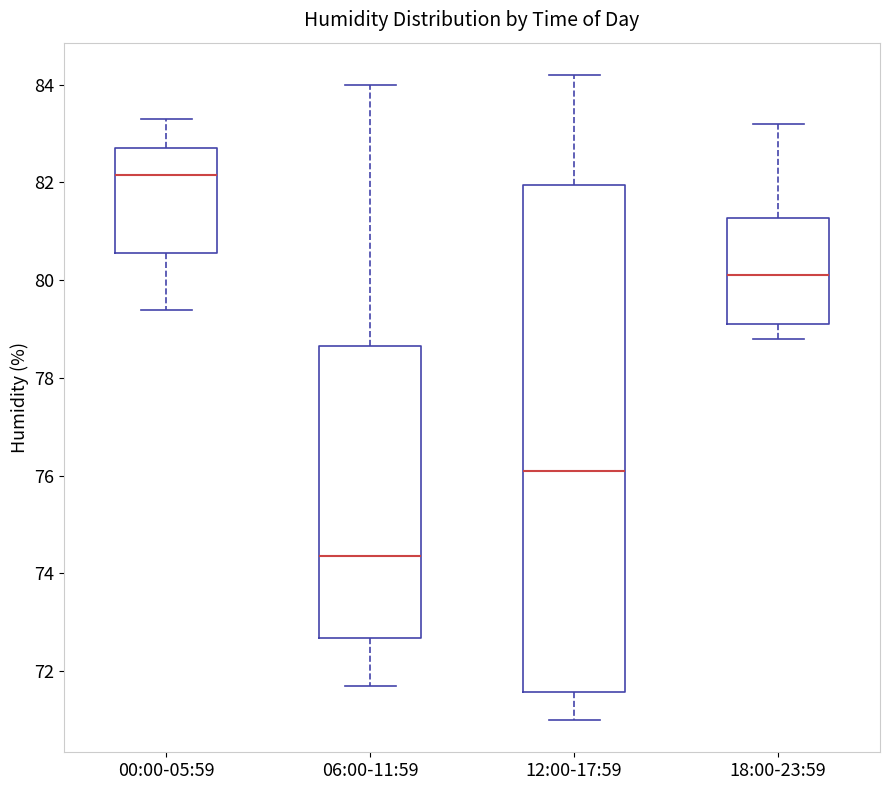

Reading left to right, read every box against the y-axis: the position of its median line, the range the box covers, and the ends of its whiskers. The values are not printed on the chart, so give them approximately, as read against the axis.

00:00-05:59: median 82.2, box 80.6 to 82.8, whiskers 79.4 to 83.4
06:00-11:59: median 74.4, box 72.6 to 78.6, whiskers 71.8 to 84.0
12:00-17:59: median 76.2, box 71.6 to 82.0, whiskers 71.0 to 84.2
18:00-23:59: median 80.2, box 79.2 to 81.2, whiskers 78.8 to 83.2